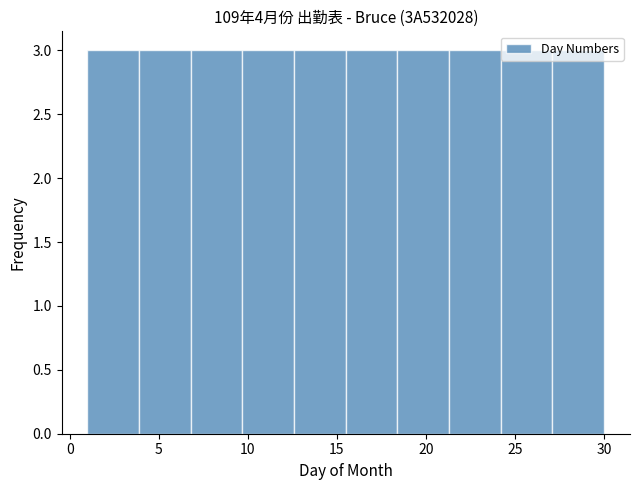

Reading left to right, list every bar in this chart as the range it spans on the x-axis followed by its height. Neither the bar edges nor the heights are printed on the chart, so give them approximately, as read against the axes.

1.0 to 3.9: 3
3.9 to 6.8: 3
6.8 to 9.7: 3
9.7 to 12.6: 3
12.6 to 15.5: 3
15.5 to 18.4: 3
18.4 to 21.3: 3
21.3 to 24.2: 3
24.2 to 27.1: 3
27.1 to 30.0: 3